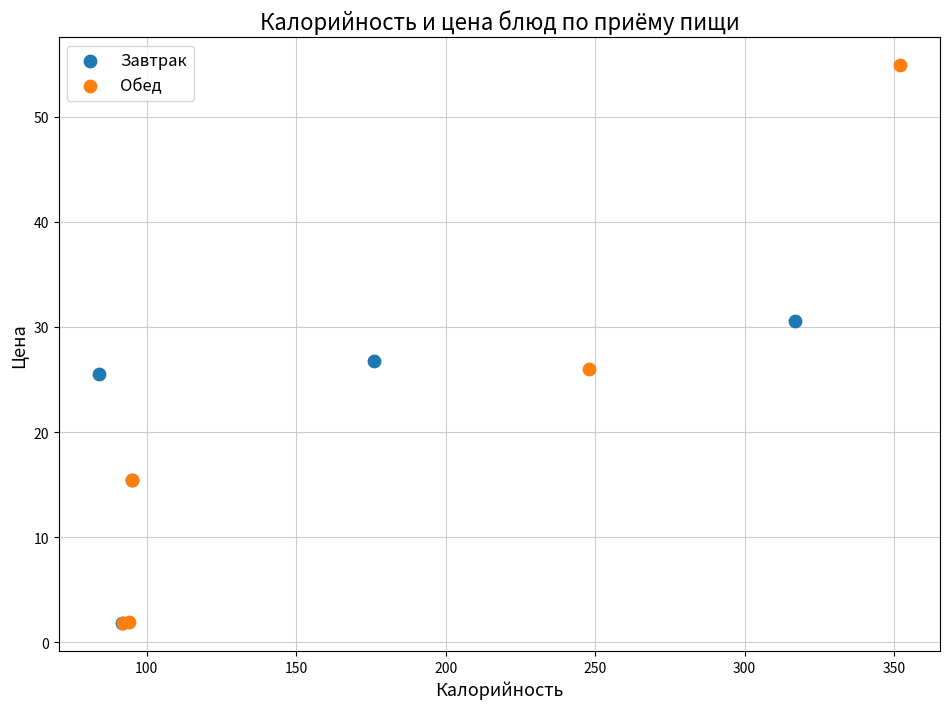

Which series reaches the maximum Y coordinate?

Обед